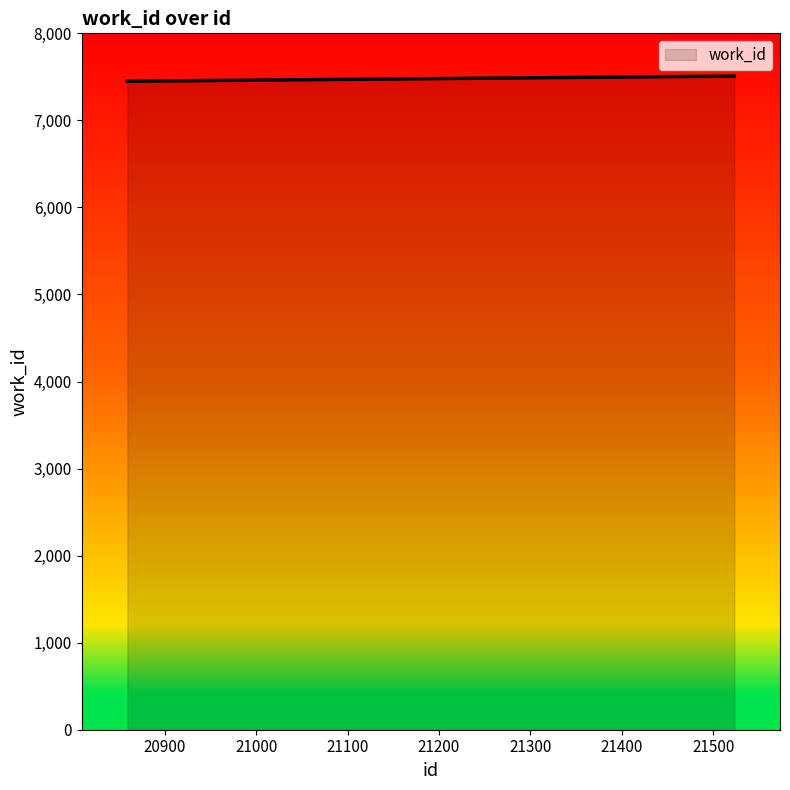

What is the smallest value displayed?

7449